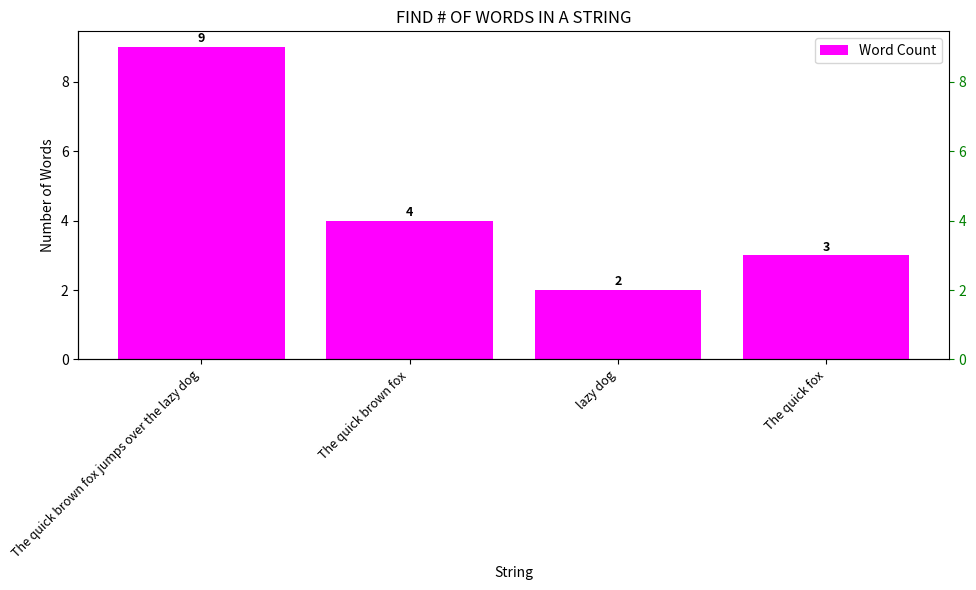

How many data points does each series have?

4